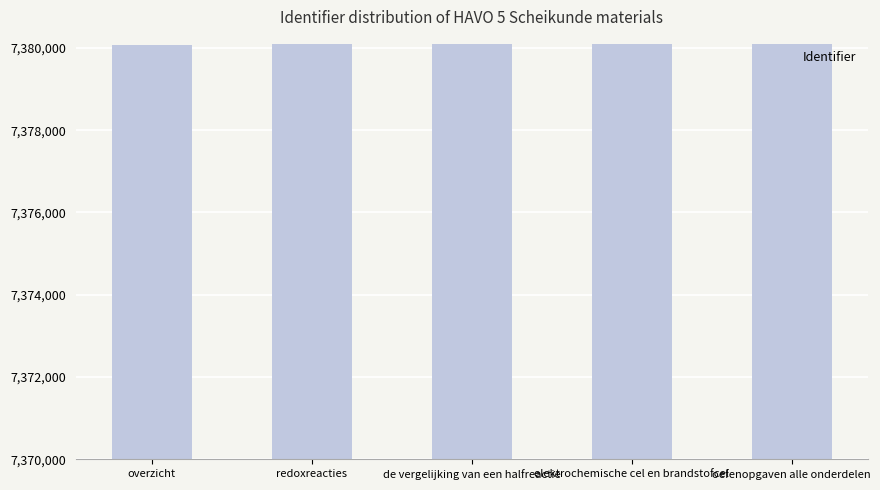

Is it true that the value at elektrochemische cel en brandstofcel is 7380097?

True